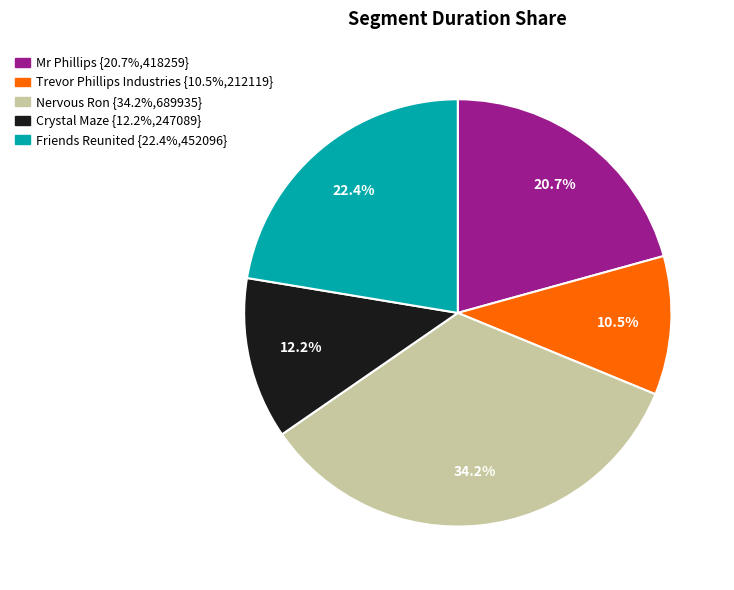

Is it true that Friends Reunited is 9% of the pie?

False